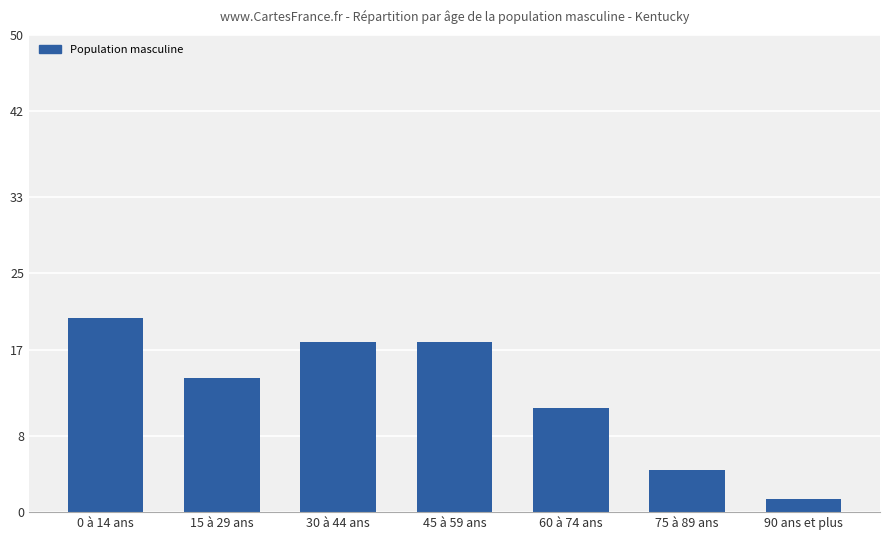

The chart shows a value of 11.0 at 60 à 74 ans. True or false?

True